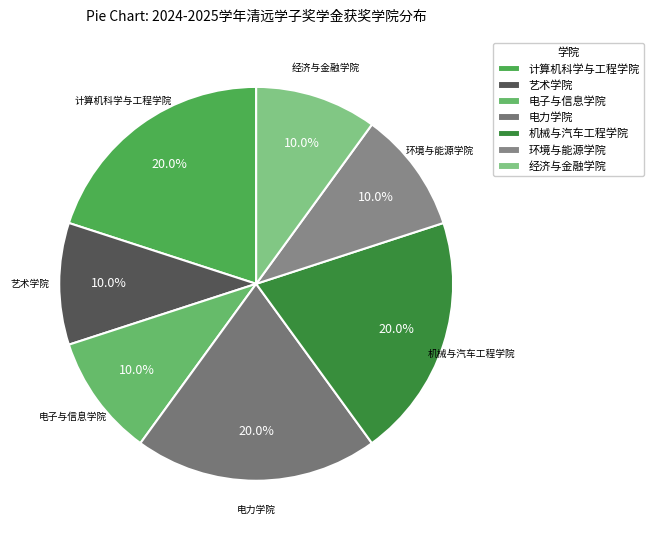

How many slices are in this pie chart?

7